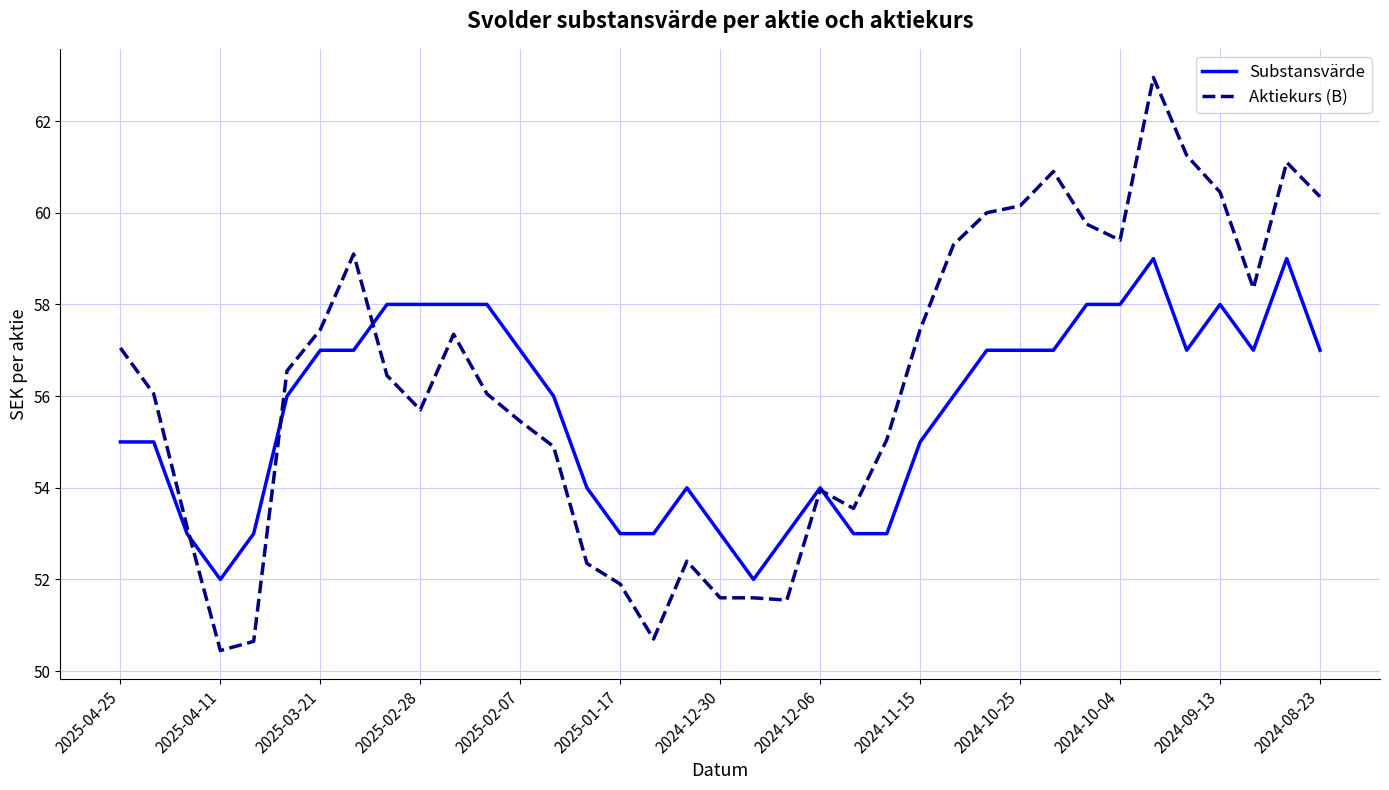

Which series ends up on top after the final intersection of Substansvärde and Aktiekurs (B)?

Aktiekurs (B)